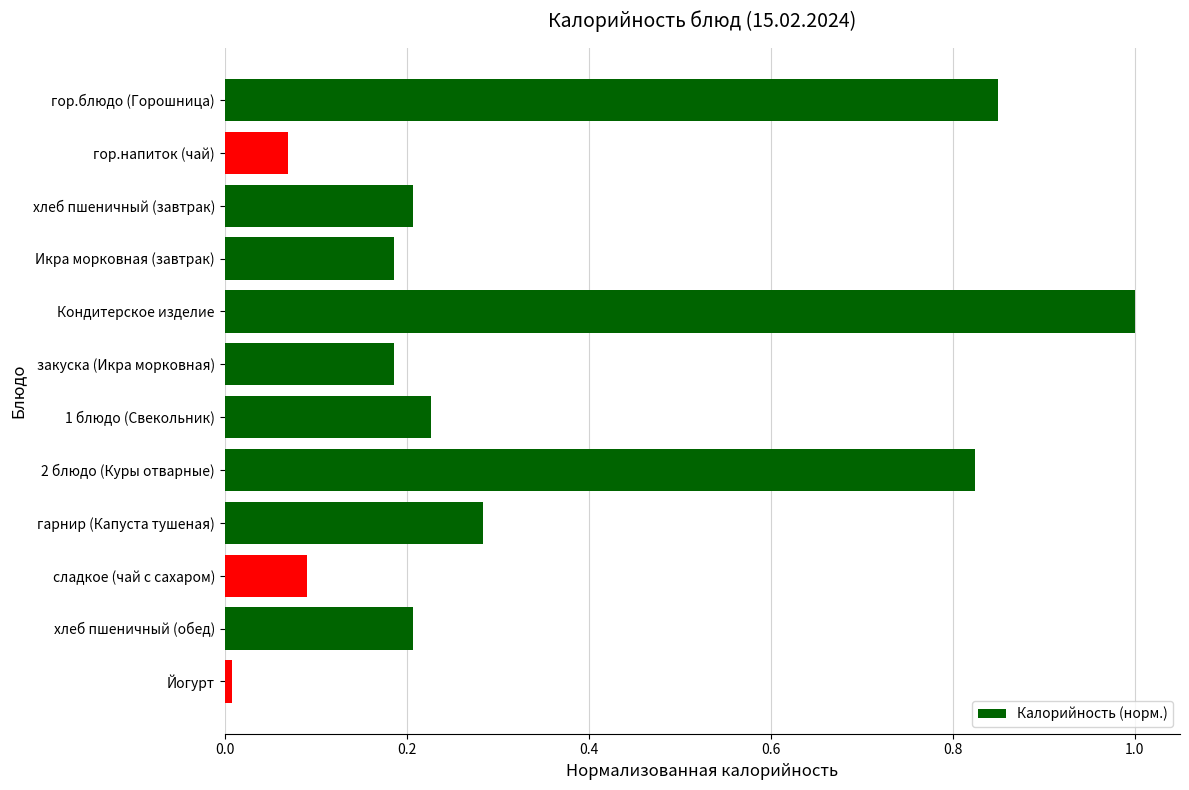

Which category has the highest value across all series?

Кондитерское изделие